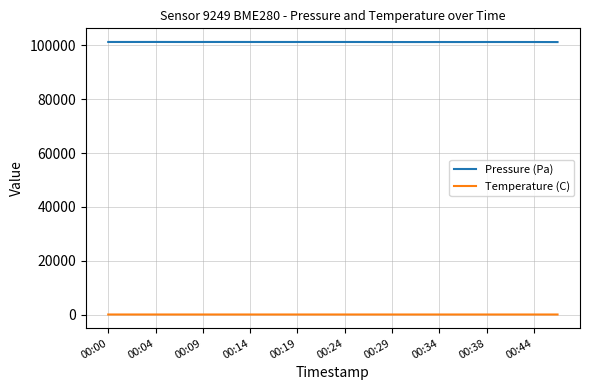

What is the maximum value for Pressure (Pa)?

101309.2